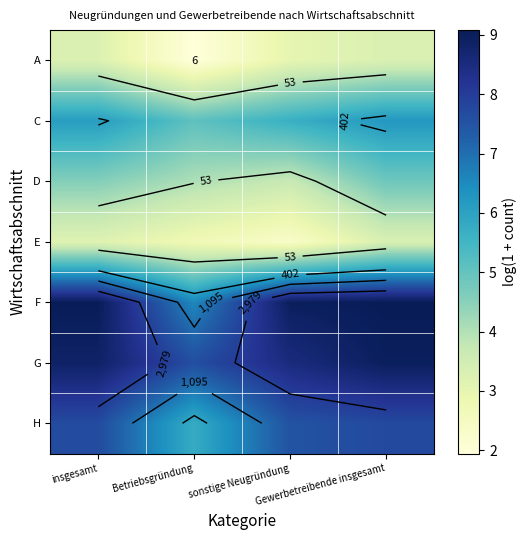

Is it true that C equals 1.9 at sonstige Neugründung?

False